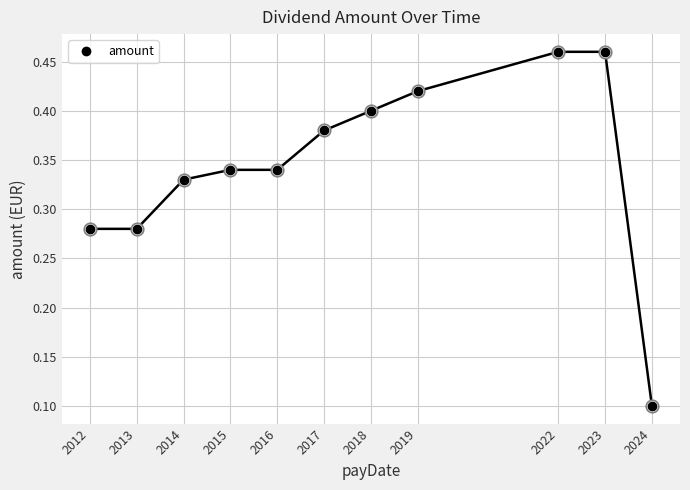

At which label is the value closest to 0?

2024